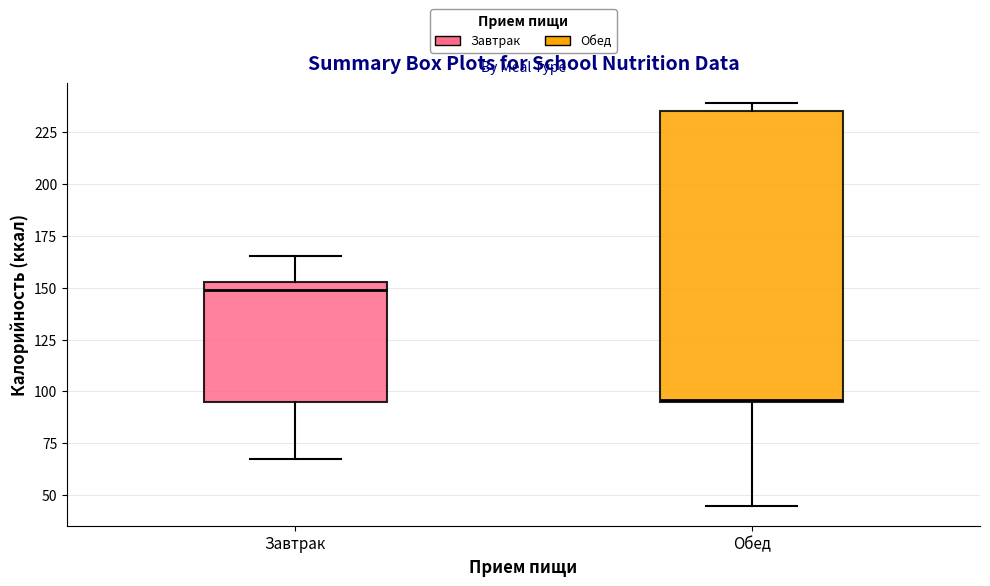

Reading left to right, read every box against the y-axis: the position of its median line, the range the box covers, and the ends of its whiskers. The values are not printed on the chart, so give them approximately, as read against the axis.

Завтрак: median 150, box 95 to 155, whiskers 65 to 165
Обед: median 95, box 95 to 235, whiskers 45 to 240